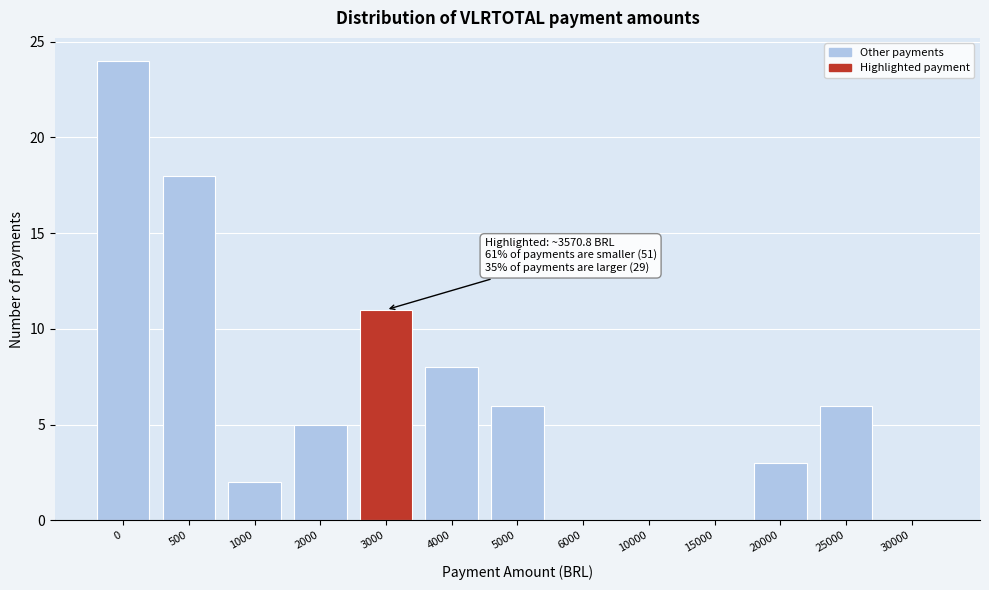

Reading left to right, extract all data points from this chart.

0=24	500=18	1000=2	2000=5	3000=11	4000=8	5000=6	6000=0	10000=0	15000=0	20000=3	25000=6	30000=0